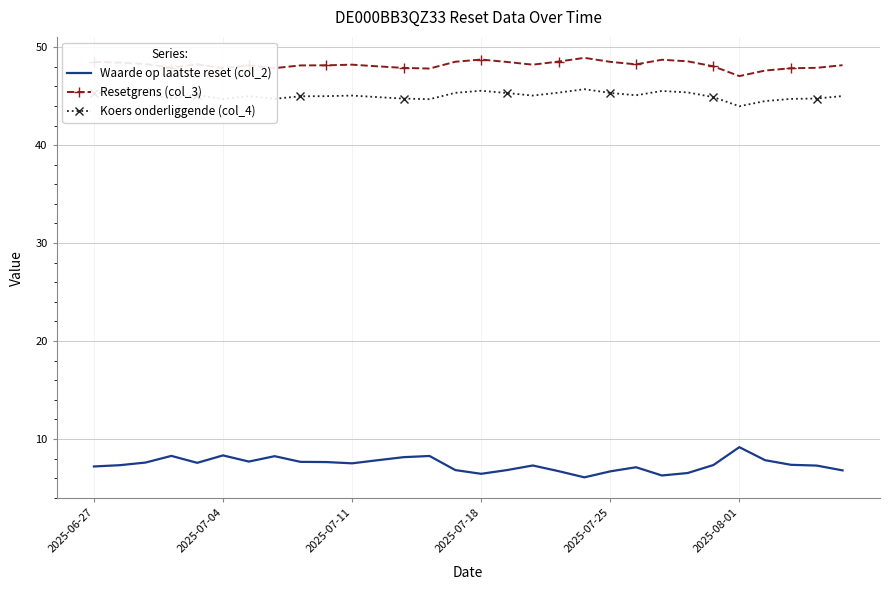

List the series in order of their peak value, highest first.

Resetgrens (col_3), Koers onderliggende (col_4), Waarde op laatste reset (col_2)